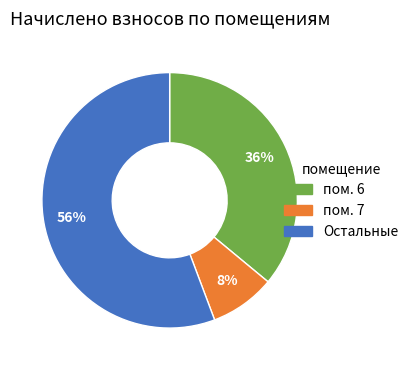

Does any single category account for the majority?

Yes